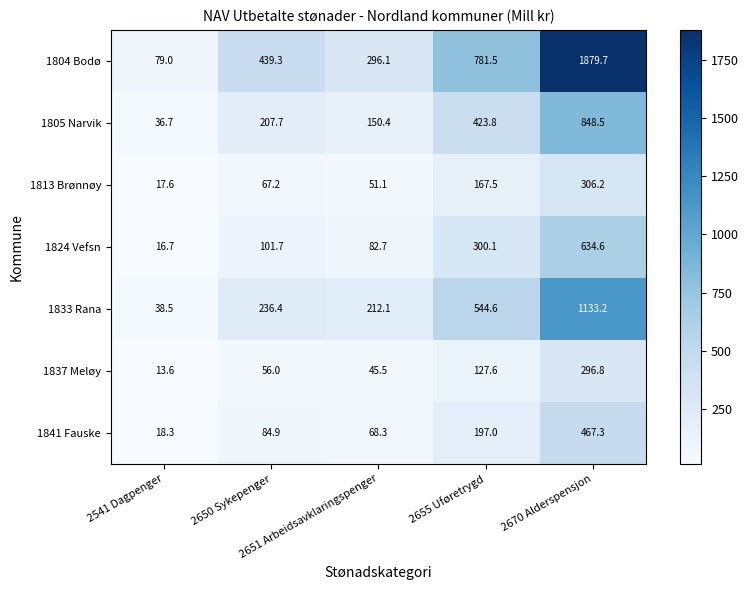

Which series has the widest spread of values?

1804 Bodø